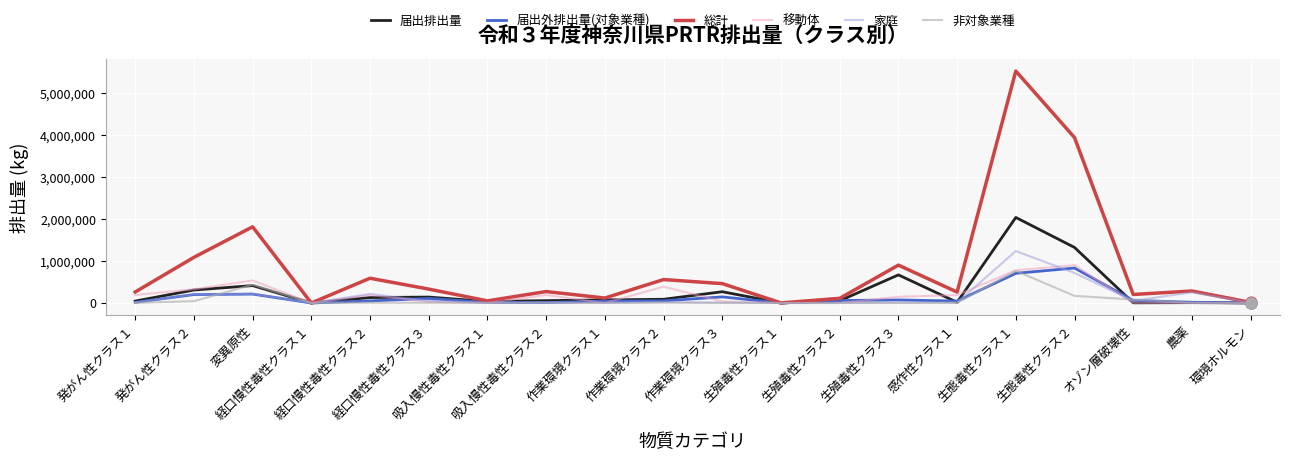

What are all the series names shown in the legend?

届出排出量, 届出外排出量(対象業種), 総計, 移動体, 家庭, 非対象業種